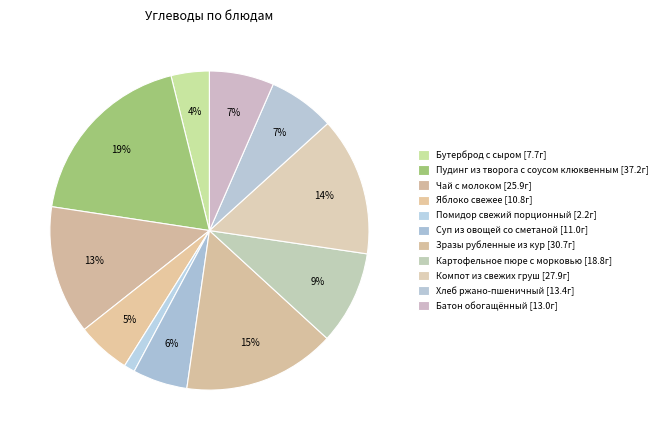

Count the number of slices in the pie.

11